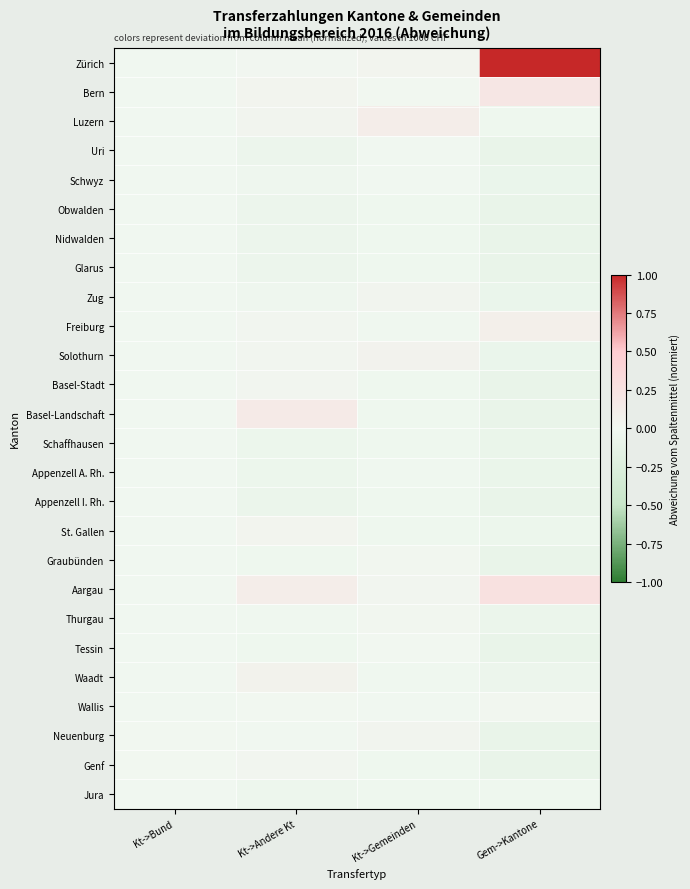

Reading left to right, transcribe all the data shown in this chart.

Zürich: Kt->Bund=-0.0	Kt->Andere Kt=0.0	Kt->Gemeinden=0.0	Gem->Kantone=1.0
Bern: Kt->Bund=-0.0	Kt->Andere Kt=0.0	Kt->Gemeinden=0.0	Gem->Kantone=0.2
Luzern: Kt->Bund=-0.0	Kt->Andere Kt=0.0	Kt->Gemeinden=0.1	Gem->Kantone=-0.0
Uri: Kt->Bund=-0.0	Kt->Andere Kt=-0.1	Kt->Gemeinden=-0.0	Gem->Kantone=-0.1
Schwyz: Kt->Bund=-0.0	Kt->Andere Kt=-0.0	Kt->Gemeinden=-0.0	Gem->Kantone=-0.1
Obwalden: Kt->Bund=-0.0	Kt->Andere Kt=-0.1	Kt->Gemeinden=-0.0	Gem->Kantone=-0.1
Nidwalden: Kt->Bund=-0.0	Kt->Andere Kt=-0.1	Kt->Gemeinden=-0.0	Gem->Kantone=-0.1
Glarus: Kt->Bund=-0.0	Kt->Andere Kt=-0.1	Kt->Gemeinden=-0.0	Gem->Kantone=-0.1
Zug: Kt->Bund=-0.0	Kt->Andere Kt=-0.0	Kt->Gemeinden=0.0	Gem->Kantone=-0.1
Freiburg: Kt->Bund=-0.0	Kt->Andere Kt=0.0	Kt->Gemeinden=-0.0	Gem->Kantone=0.1
Solothurn: Kt->Bund=-0.0	Kt->Andere Kt=0.0	Kt->Gemeinden=0.1	Gem->Kantone=-0.1
Basel-Stadt: Kt->Bund=-0.0	Kt->Andere Kt=0.0	Kt->Gemeinden=-0.0	Gem->Kantone=-0.1
Basel-Landschaft: Kt->Bund=-0.0	Kt->Andere Kt=0.2	Kt->Gemeinden=-0.0	Gem->Kantone=-0.1
Schaffhausen: Kt->Bund=-0.0	Kt->Andere Kt=-0.1	Kt->Gemeinden=-0.0	Gem->Kantone=-0.1
Appenzell A. Rh.: Kt->Bund=-0.0	Kt->Andere Kt=-0.0	Kt->Gemeinden=-0.0	Gem->Kantone=-0.1
Appenzell I. Rh.: Kt->Bund=-0.0	Kt->Andere Kt=-0.1	Kt->Gemeinden=-0.0	Gem->Kantone=-0.1
St. Gallen: Kt->Bund=-0.0	Kt->Andere Kt=0.0	Kt->Gemeinden=-0.0	Gem->Kantone=-0.0
Graubünden: Kt->Bund=-0.0	Kt->Andere Kt=-0.0	Kt->Gemeinden=0.0	Gem->Kantone=-0.1
Aargau: Kt->Bund=-0.0	Kt->Andere Kt=0.1	Kt->Gemeinden=0.0	Gem->Kantone=0.3
Thurgau: Kt->Bund=-0.0	Kt->Andere Kt=-0.0	Kt->Gemeinden=0.0	Gem->Kantone=-0.1
Tessin: Kt->Bund=-0.0	Kt->Andere Kt=-0.0	Kt->Gemeinden=0.0	Gem->Kantone=-0.1
Waadt: Kt->Bund=-0.0	Kt->Andere Kt=0.1	Kt->Gemeinden=-0.0	Gem->Kantone=-0.1
Wallis: Kt->Bund=-0.0	Kt->Andere Kt=0.0	Kt->Gemeinden=-0.0	Gem->Kantone=0.0
Neuenburg: Kt->Bund=0.0	Kt->Andere Kt=-0.0	Kt->Gemeinden=0.0	Gem->Kantone=-0.1
Genf: Kt->Bund=0.0	Kt->Andere Kt=0.0	Kt->Gemeinden=-0.0	Gem->Kantone=-0.1
Jura: Kt->Bund=-0.0	Kt->Andere Kt=-0.0	Kt->Gemeinden=-0.0	Gem->Kantone=-0.0